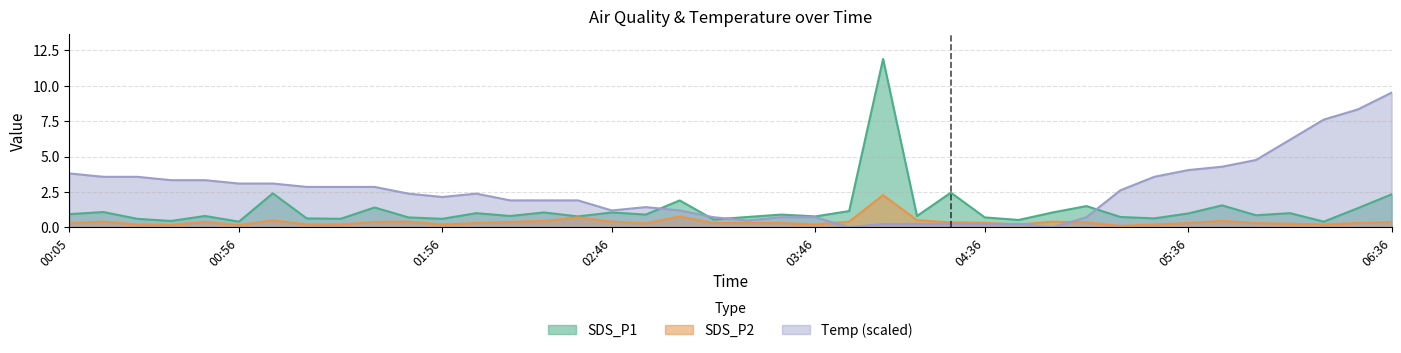

At which label does SDS_P2 reach its peak?

04:06